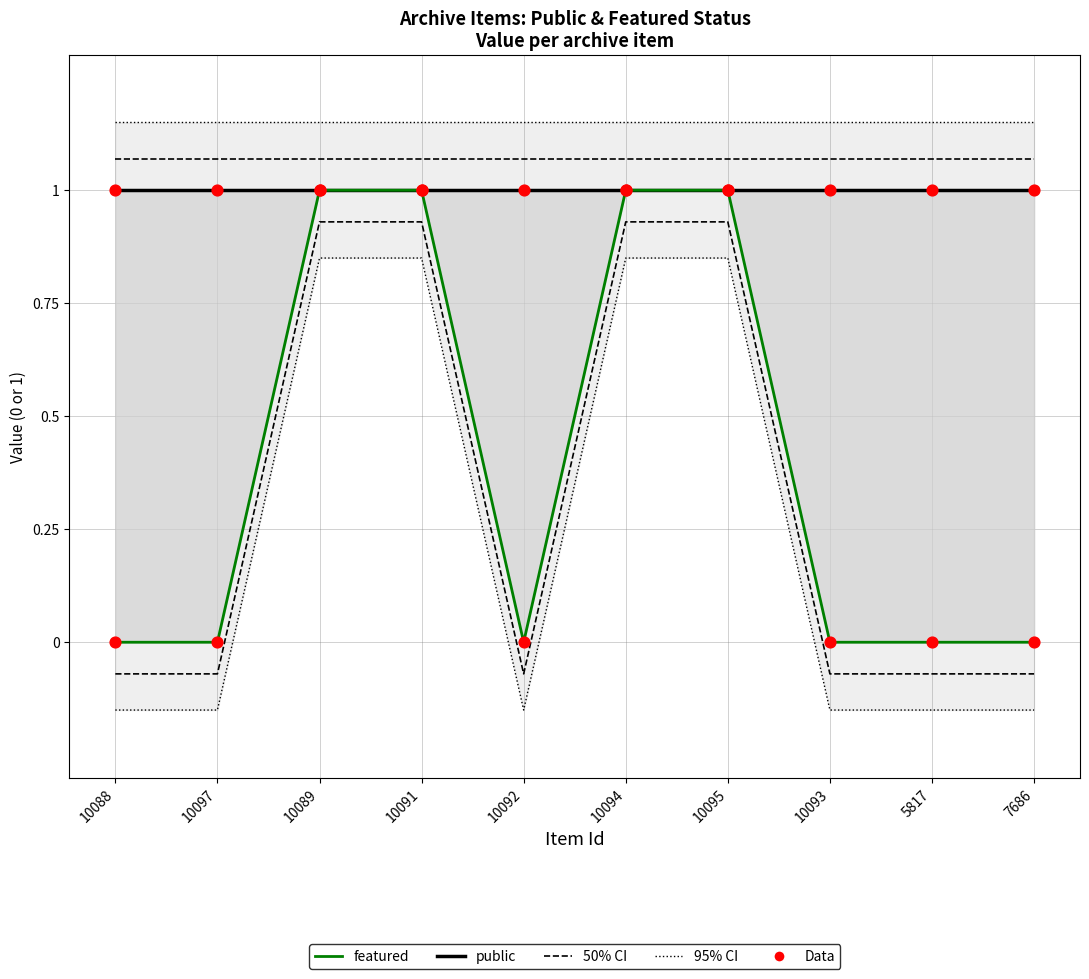

Is the value of featured at 10089 greater than the value of public at 10097?

No